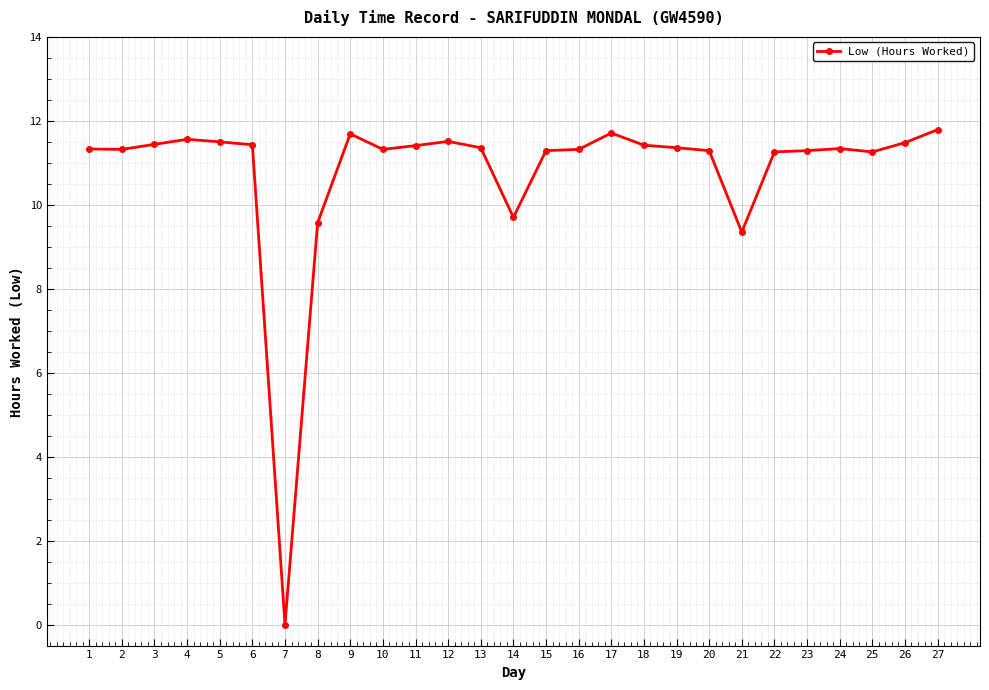

What is the average value?

10.8